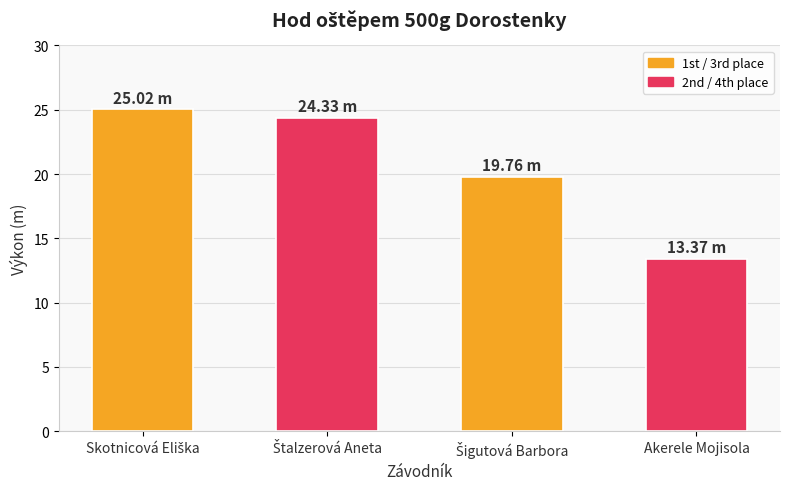

Reading left to right, extract all data points from this chart.

25.0	24.3	19.8	13.4